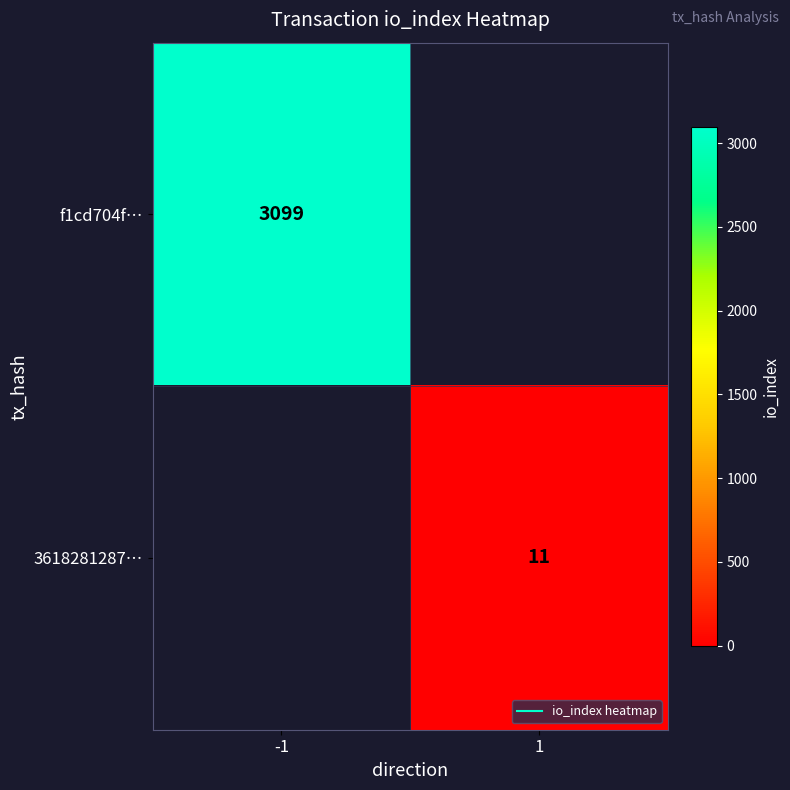

How many categories are shown in the chart?

2